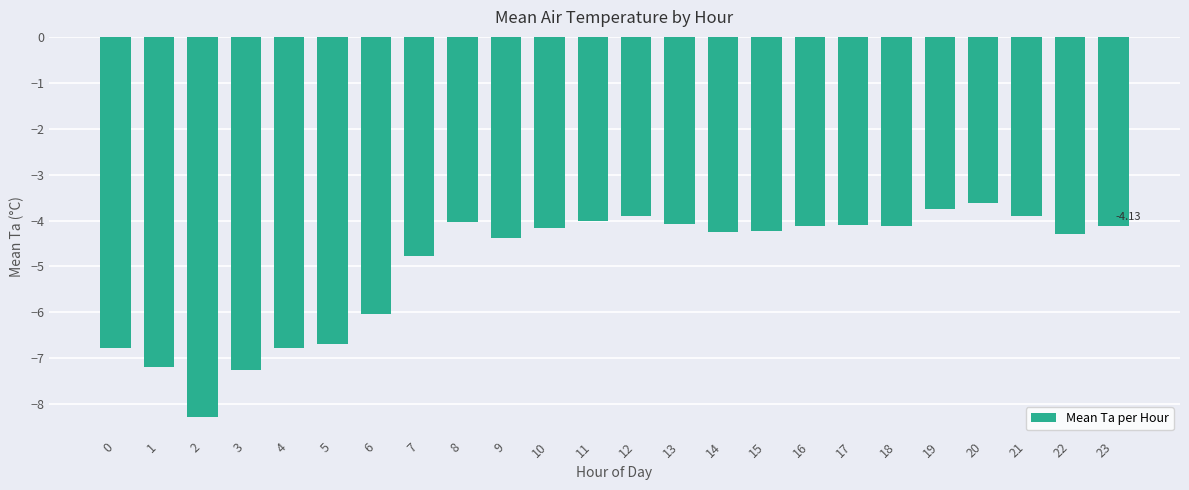

How many bars are there in total?

24